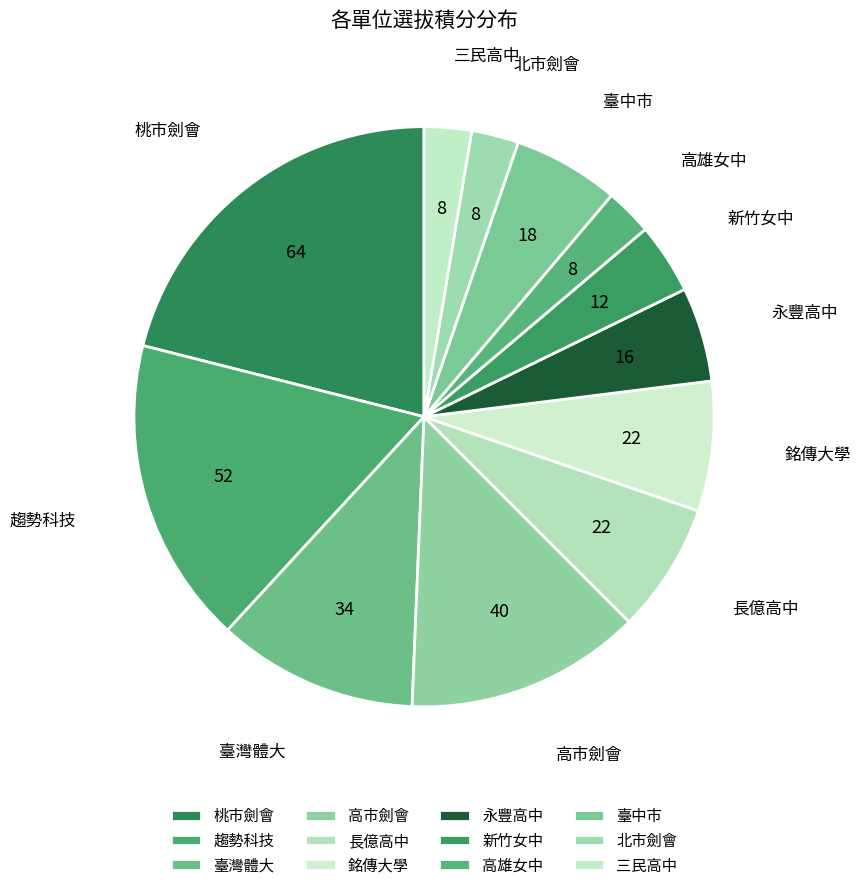

Which category has the biggest portion of the pie?

桃市劍會